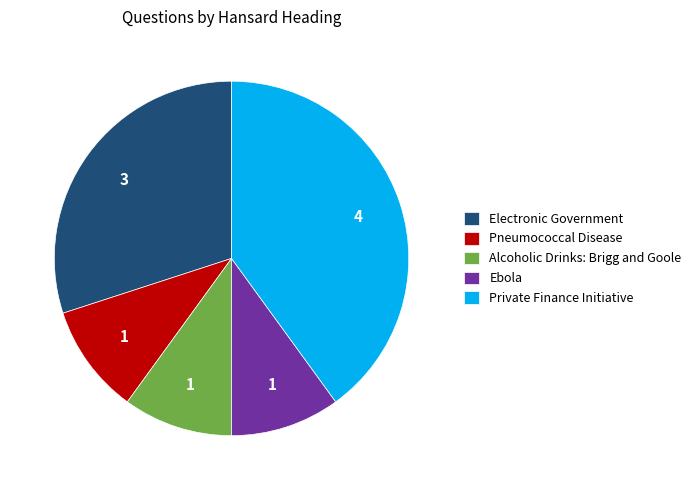

Does Electronic Government represent more than half of the total?

No